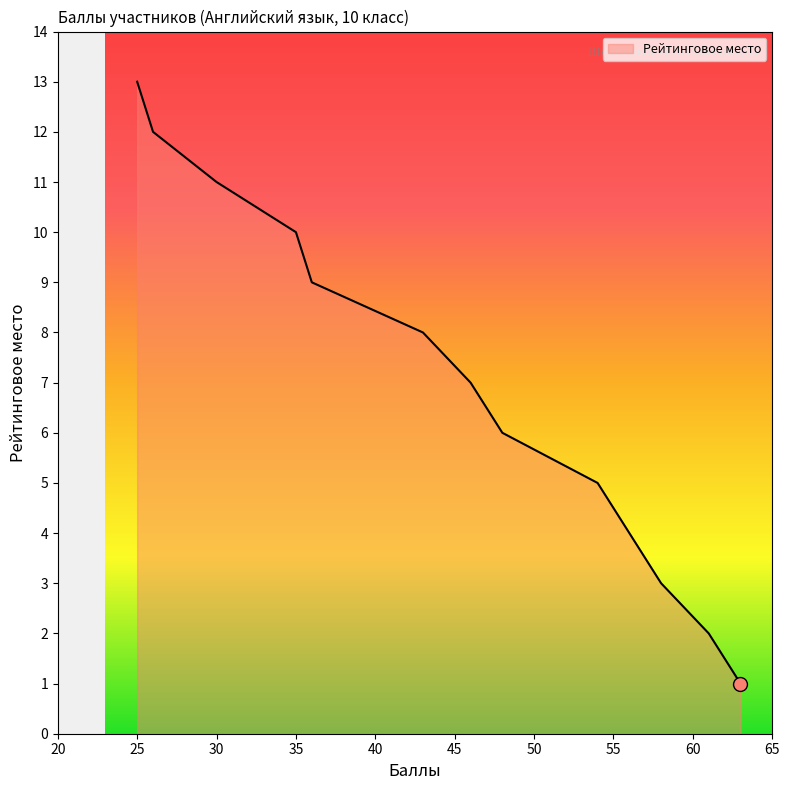

What is the approximate value at 46, to the nearest 10?

10